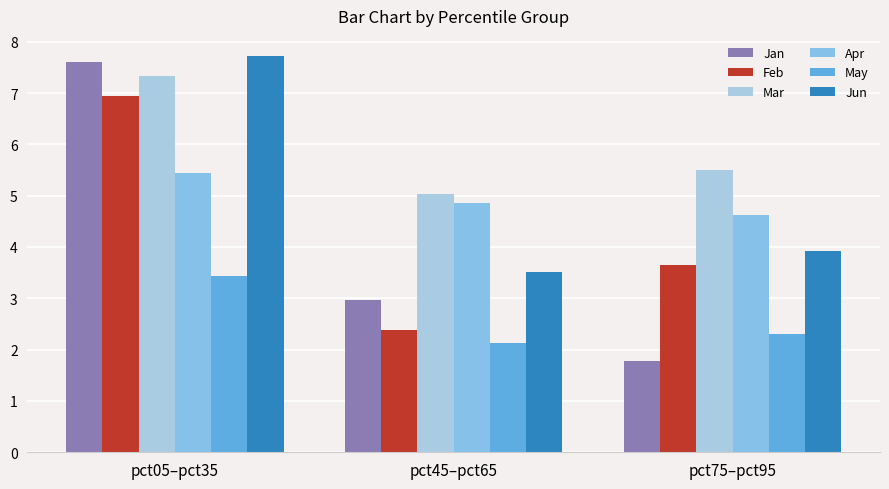

What is the sum of the Apr values at pct05–pct35 and pct75–pct95?

10.1